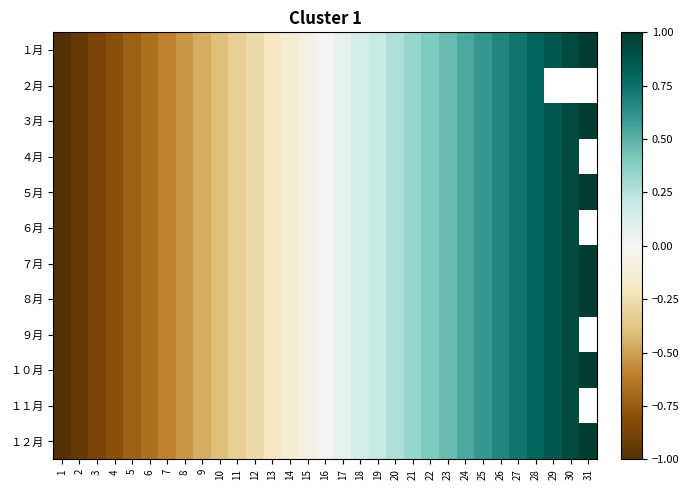

The value of ５月 at 23 is 0.2. True or false?

False